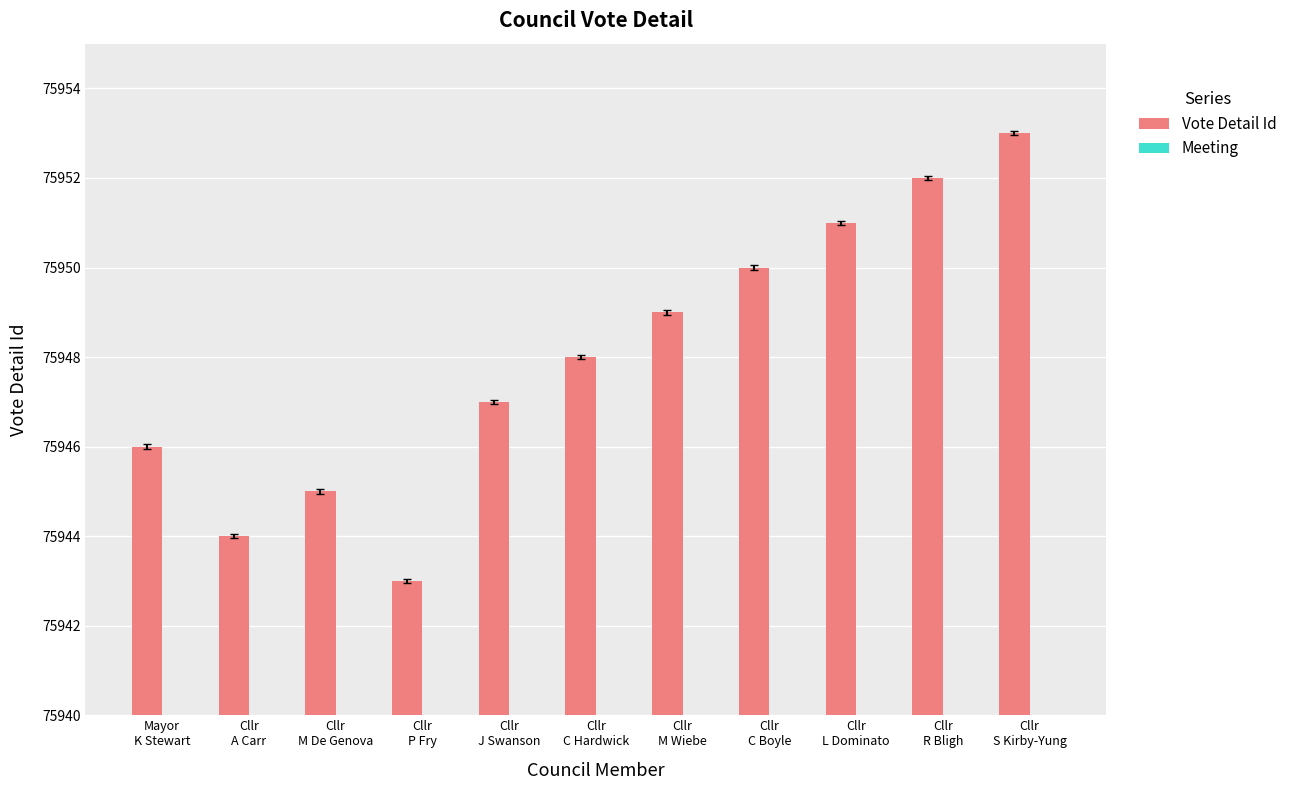

What is the sum of all Vote Detail Id values?

835428